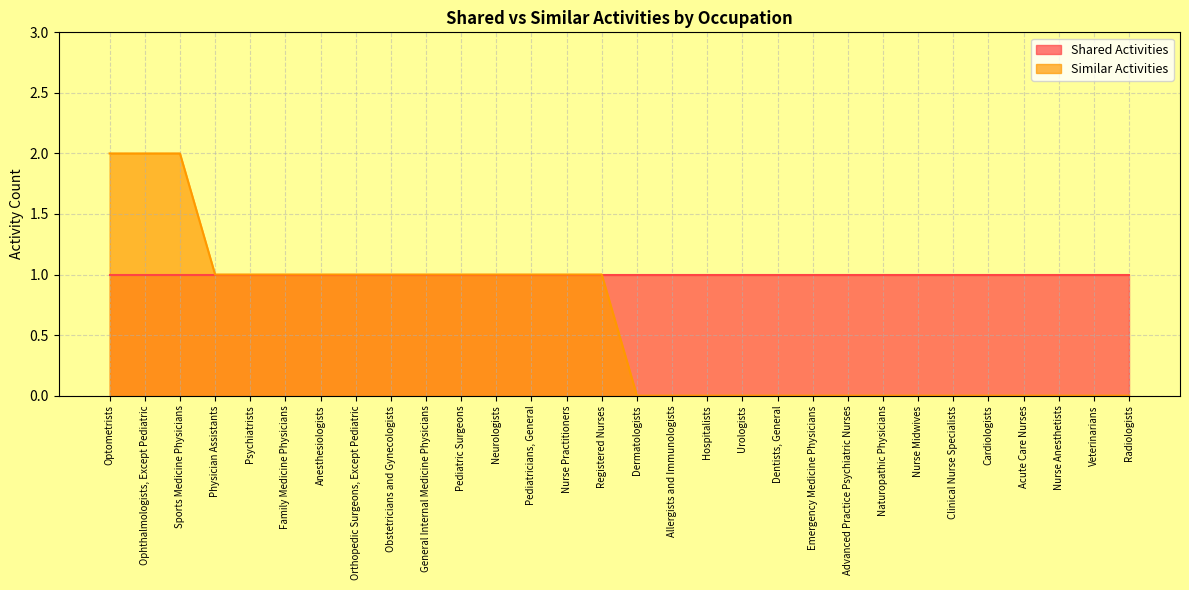

Reading left to right, extract all data points from this chart.

Optometrists=2	Ophthalmologists, Except Pediatric=2	Sports Medicine Physicians=2	Physician Assistants=1	Psychiatrists=1	Family Medicine Physicians=1	Anesthesiologists=1	Orthopedic Surgeons, Except Pediatric=1	Obstetricians and Gynecologists=1	General Internal Medicine Physicians=1	Pediatric Surgeons=1	Neurologists=1	Pediatricians, General=1	Nurse Practitioners=1	Registered Nurses=1	Dermatologists=0	Allergists and Immunologists=0	Hospitalists=0	Urologists=0	Dentists, General=0	Emergency Medicine Physicians=0	Advanced Practice Psychiatric Nurses=0	Naturopathic Physicians=0	Nurse Midwives=0	Clinical Nurse Specialists=0	Cardiologists=0	Acute Care Nurses=0	Nurse Anesthetists=0	Veterinarians=0	Radiologists=0